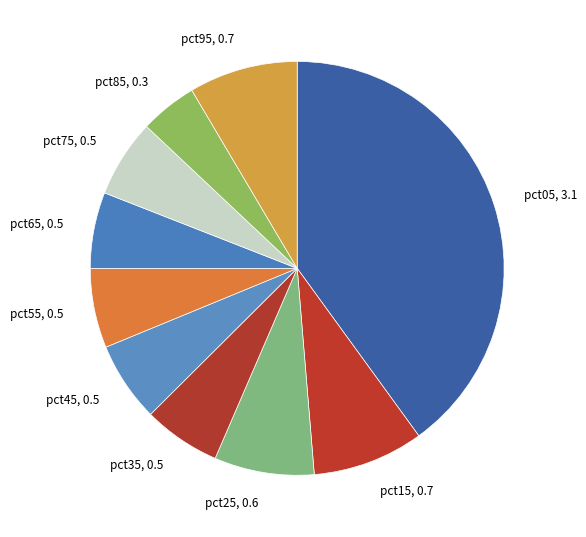

Is the sum of pct15, 0.7 and pct25, 0.6 greater than half?

No